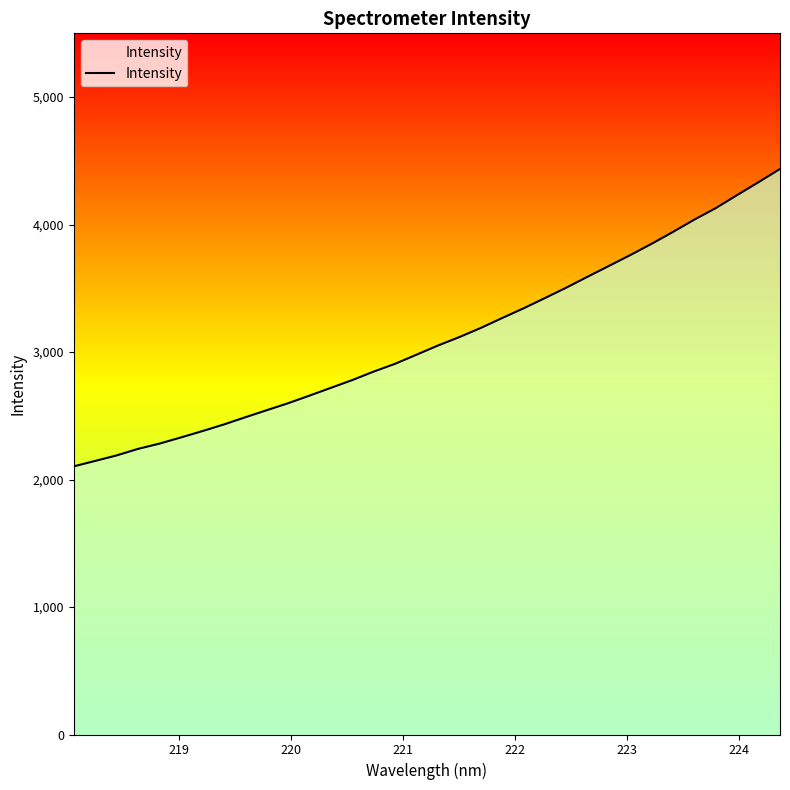

What is the difference between the maximum and minimum values?

2332.6